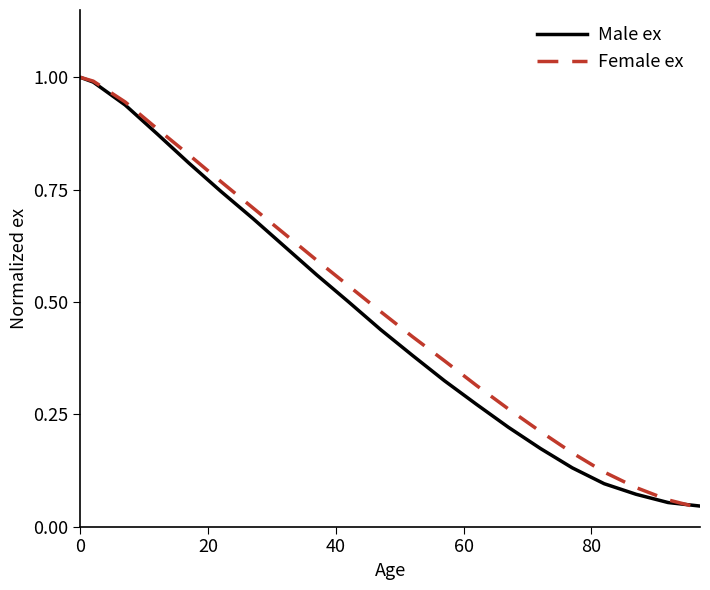

What is the greatest value displayed?

1.0